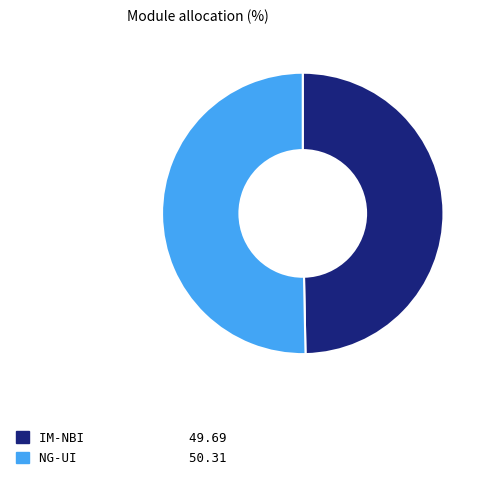

Which slice is the smallest?

IM-NBI